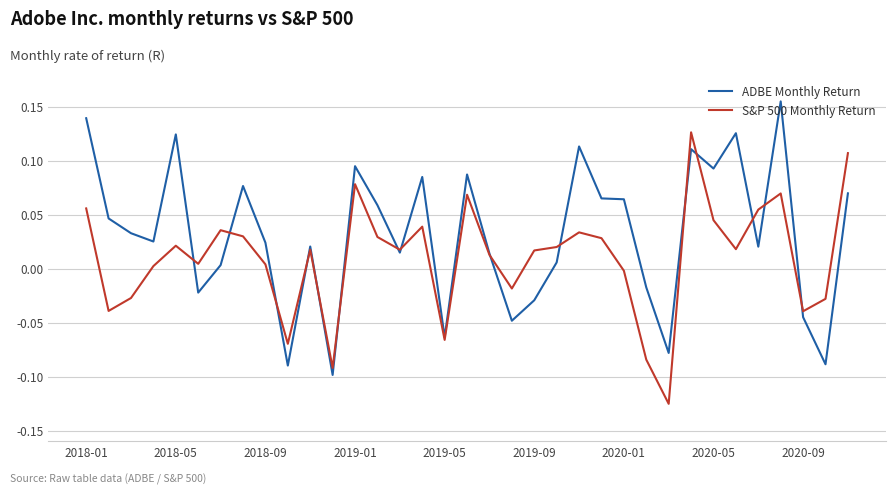

Which series has the largest total across all categories?

ADBE Monthly Return